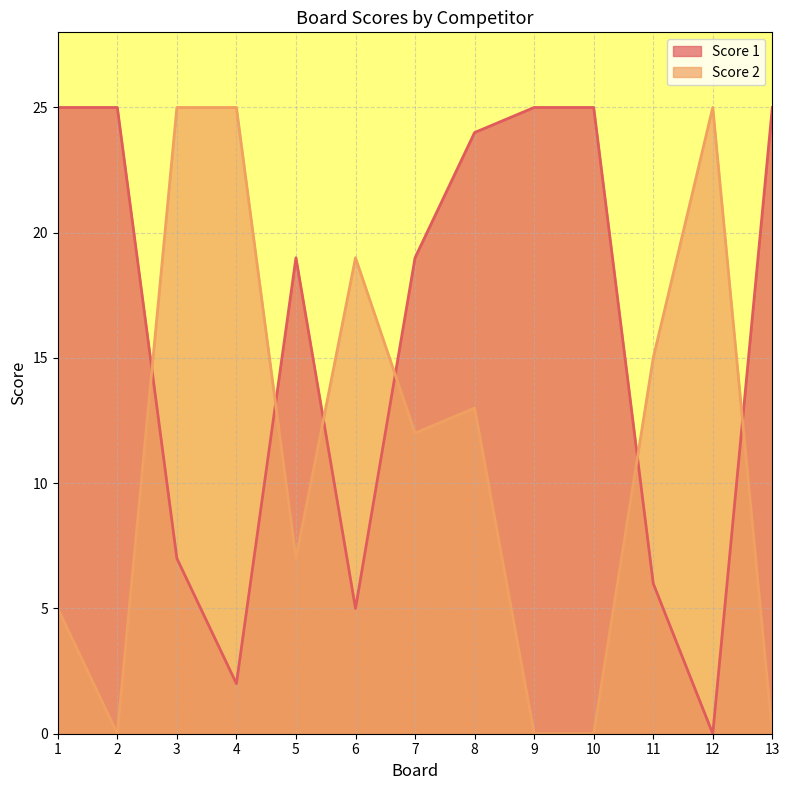

What is the value of the Score 2 point at the 11th from the left?

15